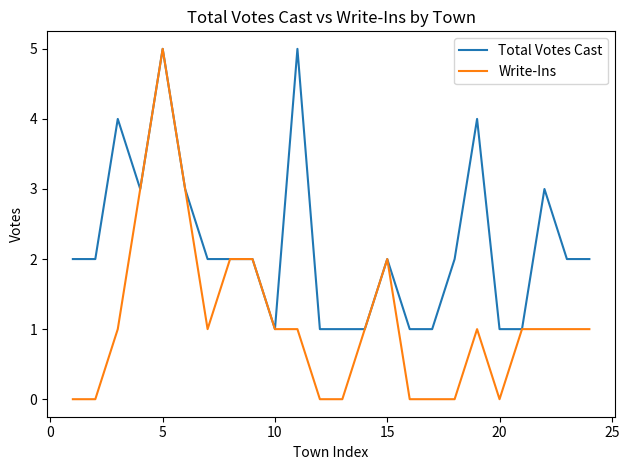

What is the difference between the maximum and minimum values in the Total Votes Cast series?

4